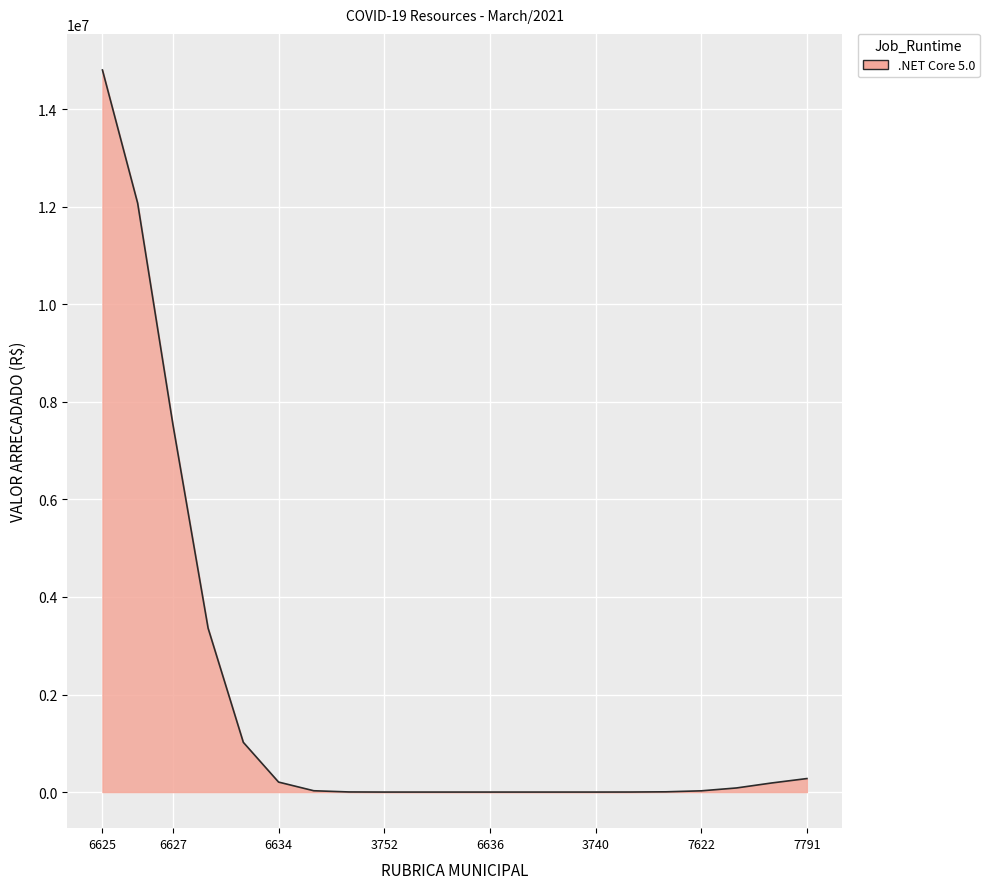

How many lines are shown in the chart?

1